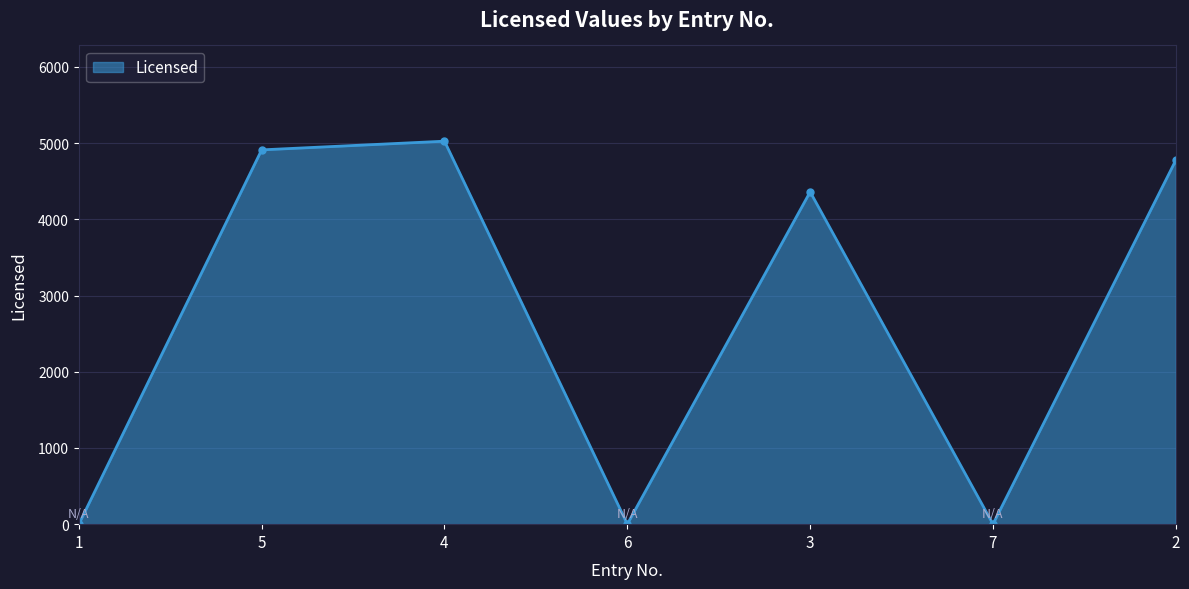

What is the greatest value displayed?

5026